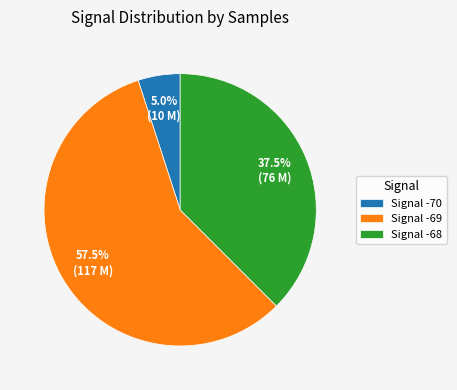

Rank the categories by value from highest to lowest.

Signal -69, Signal -68, Signal -70